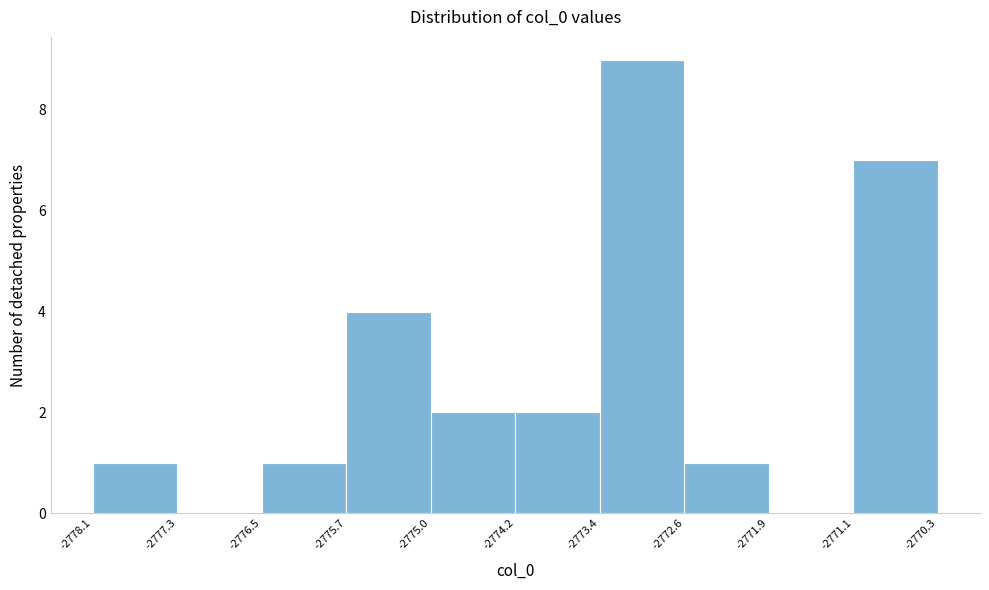

Reading left to right, transcribe this chart: for each bar, give the range it covers on the x-axis and its height. The values are not printed on the chart, so give them approximately, as read against the axis.

-2778.1 to -2777.3: 1
-2777.3 to -2776.5: 0
-2776.5 to -2775.7: 1
-2775.7 to -2775.0: 4
-2775.0 to -2774.2: 2
-2774.2 to -2773.4: 2
-2773.4 to -2772.6: 9
-2772.6 to -2771.9: 1
-2771.9 to -2771.1: 0
-2771.1 to -2770.3: 7